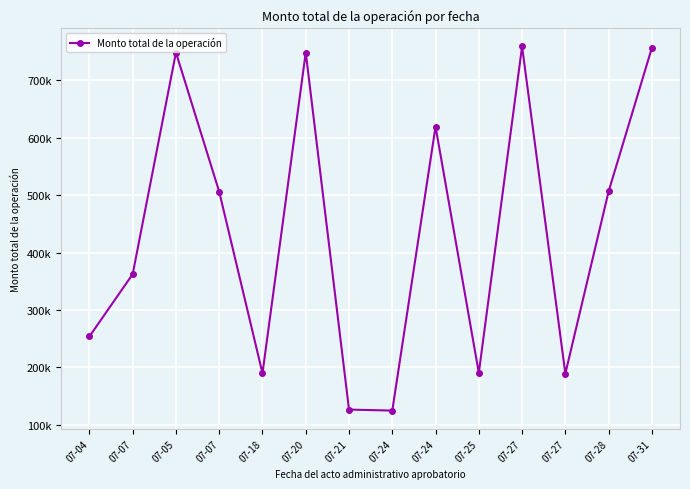

Is this an area chart (filled region under the line)?

No